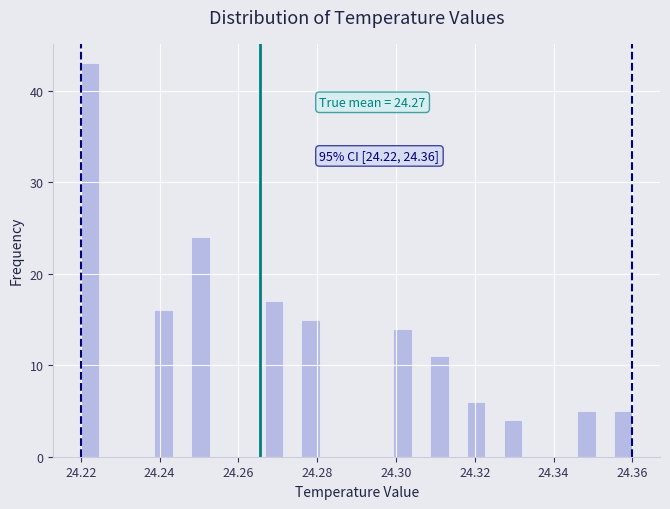

Read against the x-axis, roughly where is the centre of the tallest bar?

24.222